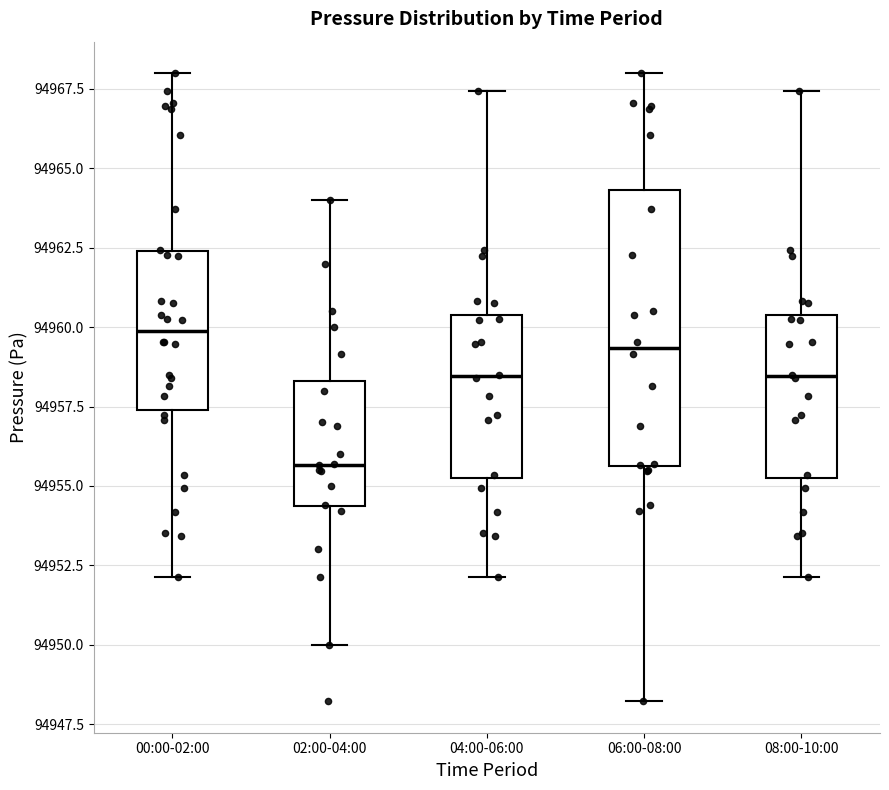

Reading left to right, transcribe this box plot: for each box, give where its median line is, the range the box spans, and where its two whiskers end, as read against the y-axis. The values are not printed on the chart, so give them approximately, as read against the axis.

00:00-02:00: median 94960.0, box 94957.5 to 94962.5, whiskers 94952.0 to 94968.0
02:00-04:00: median 94955.5, box 94954.5 to 94958.5, whiskers 94950.0 to 94964.0
04:00-06:00: median 94958.5, box 94955.0 to 94960.5, whiskers 94952.0 to 94967.5
06:00-08:00: median 94959.5, box 94955.5 to 94964.5, whiskers 94948.0 to 94968.0
08:00-10:00: median 94958.5, box 94955.0 to 94960.5, whiskers 94952.0 to 94967.5